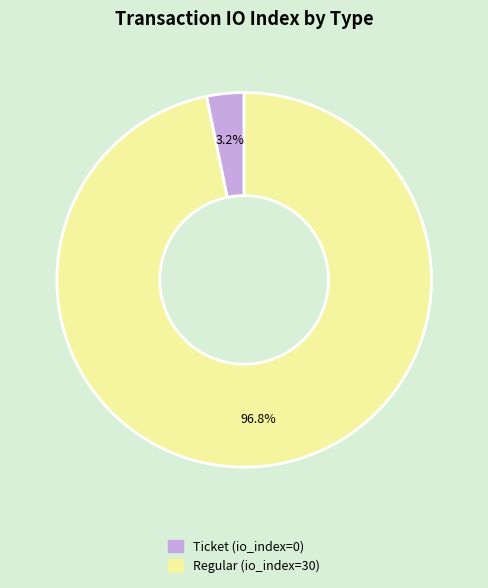

Does any single category account for the majority?

Yes